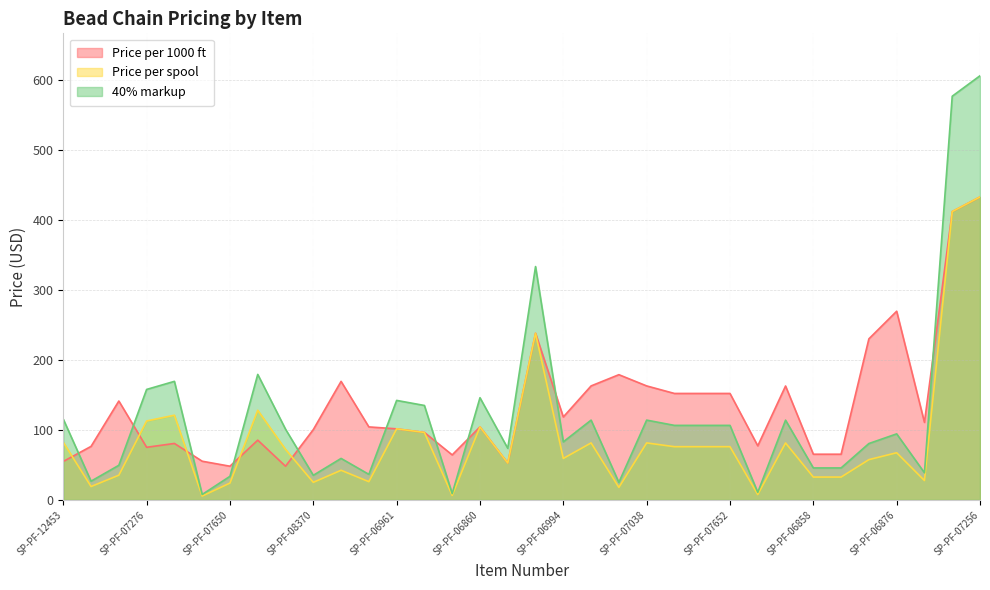

In Price per 1000 ft, how many points are higher than both neighbors (excluding endpoints)?

9